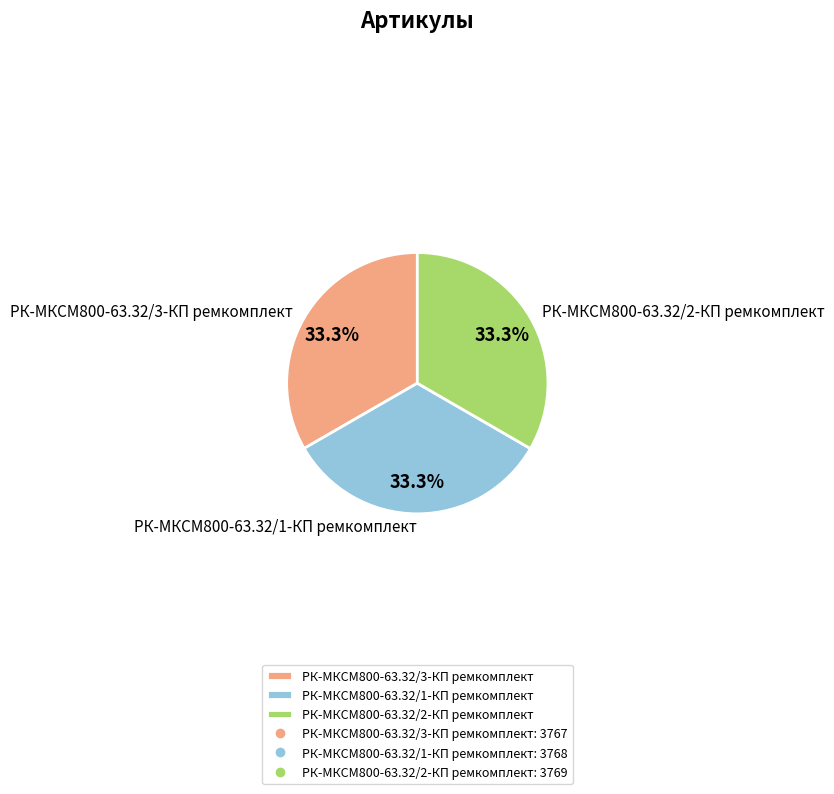

What is the total percentage of РК-МКСМ800-63.32/1-КП ремкомплект and РК-МКСМ800-63.32/2-КП ремкомплект?

66.7%